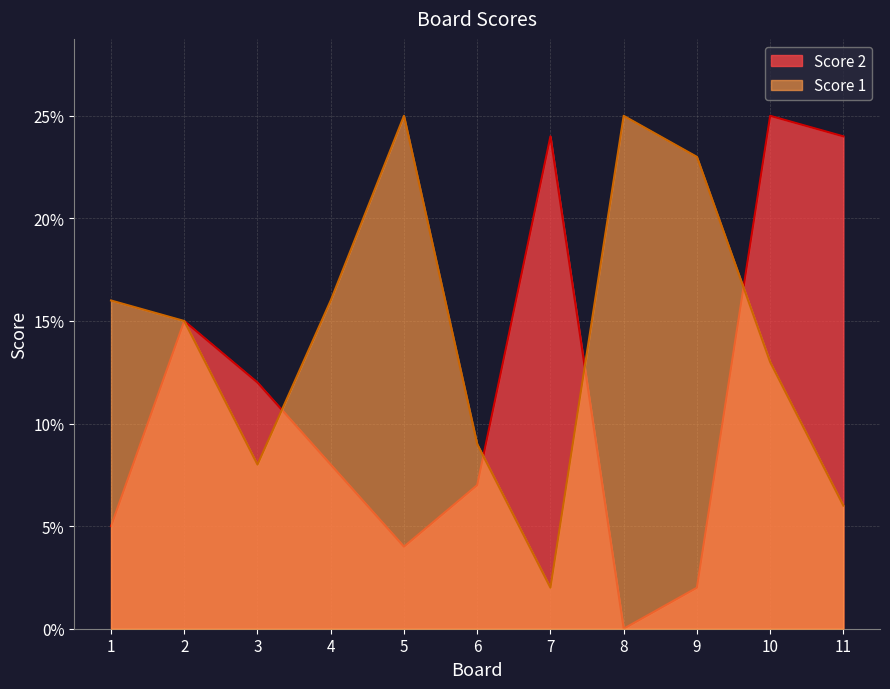

What is the total value across all series at 3?

20